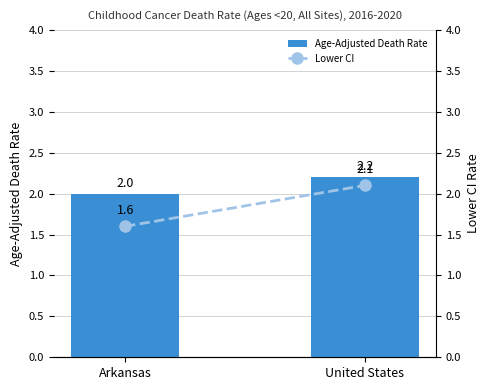

Which series changed the most between Arkansas and United States?

Lower CI